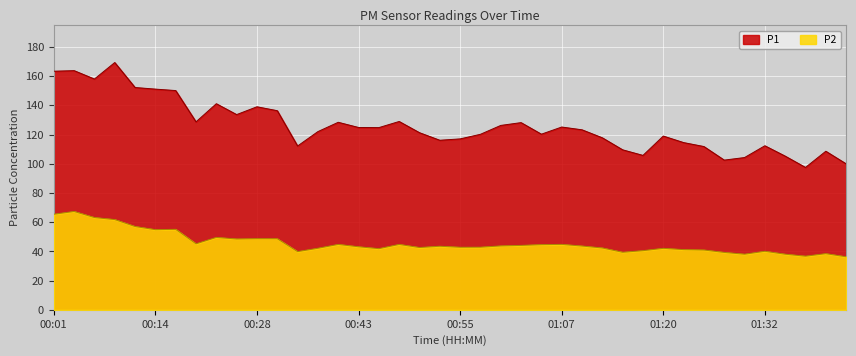

Where does the P1 series first go above 123?

00:01